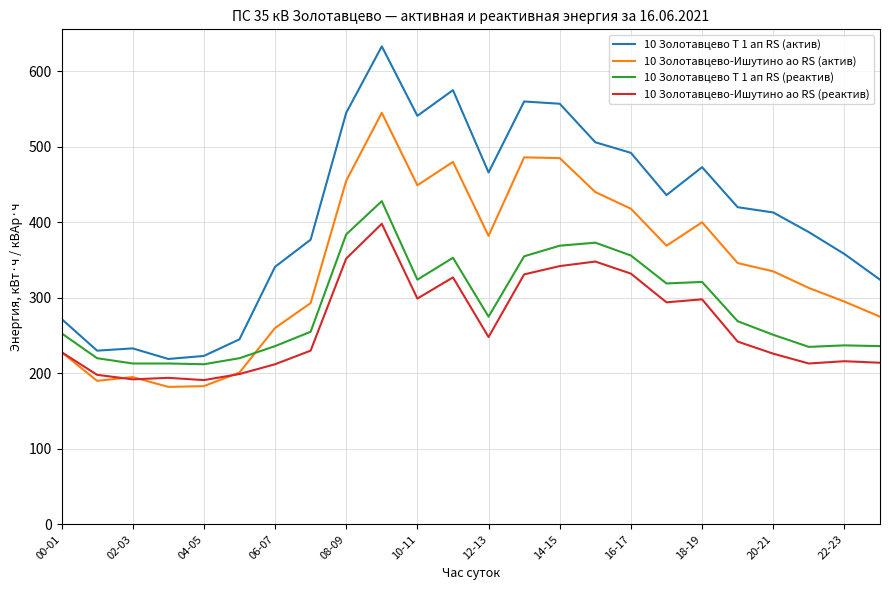

True or false: 10 Золотавцево-Ишутино ао RS (актив) and 10 Золотавцево Т 1 ап RS (реактив) cross at least once.

True